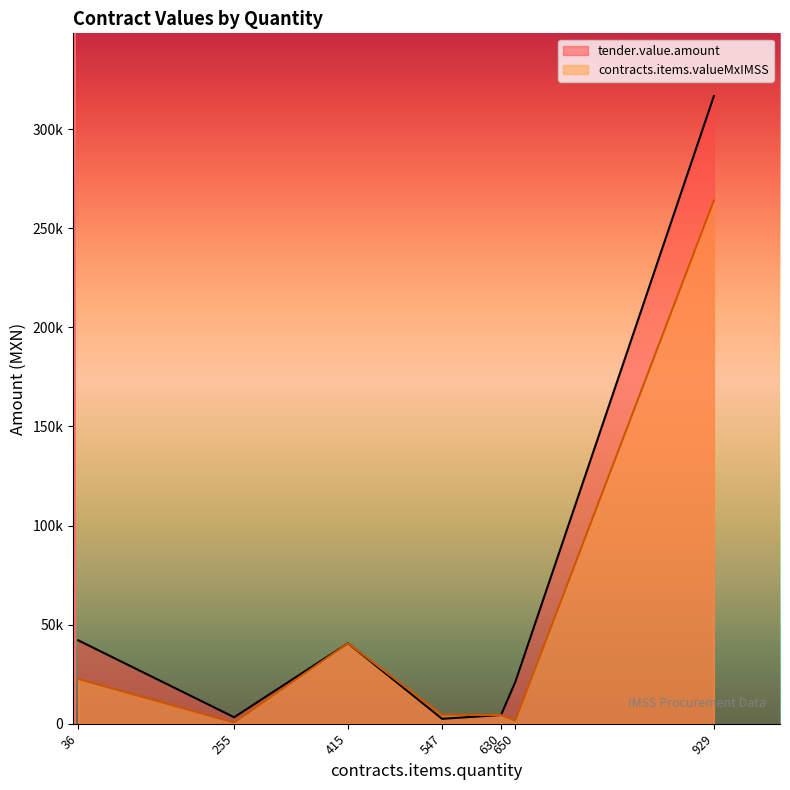

Does the chart display data point markers on the line(s)?

No